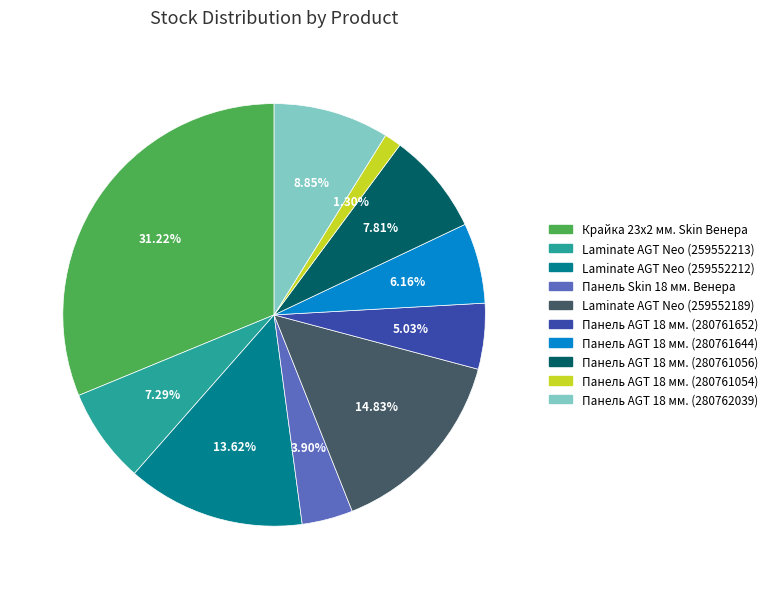

To the nearest percent, what percentage of the pie is Laminate AGT Neo (259552212)?

14%